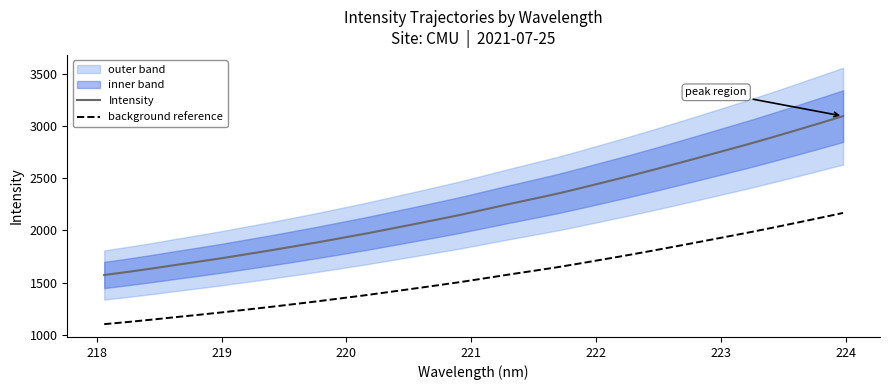

Which series has the widest spread of values?

Intensity